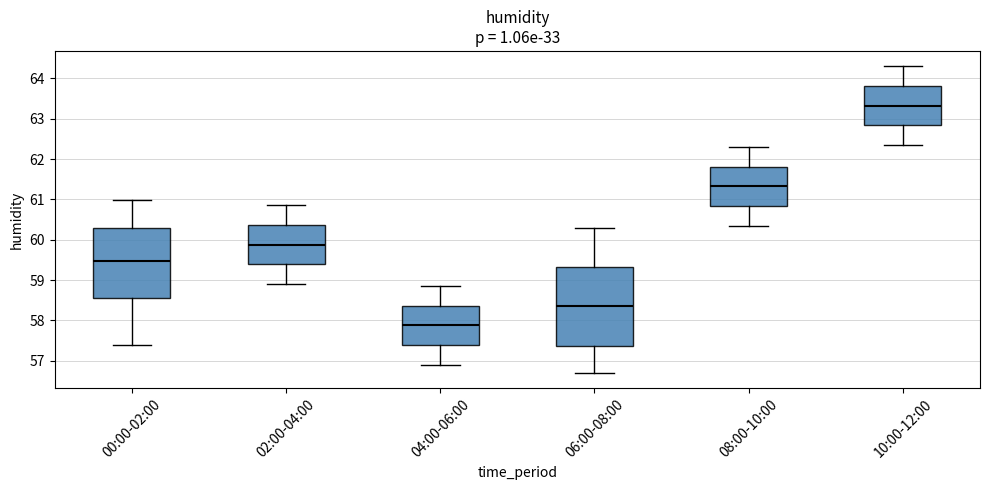

Which box has the lowest median line?

04:00-06:00